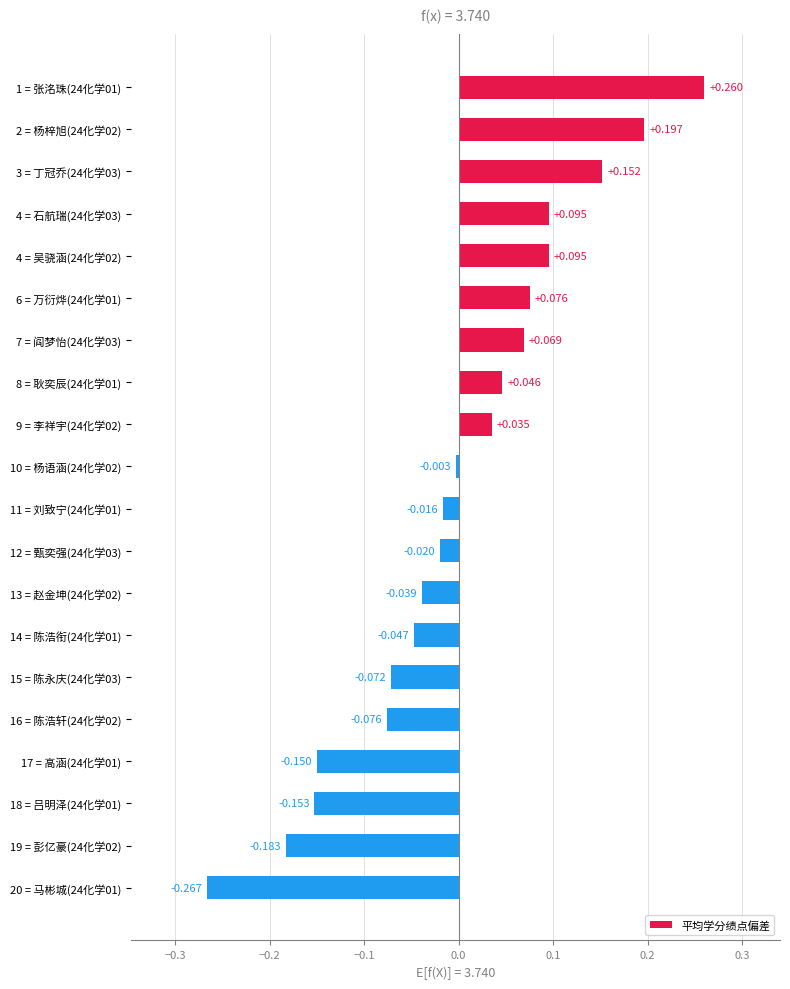

How many bars are there in total?

20